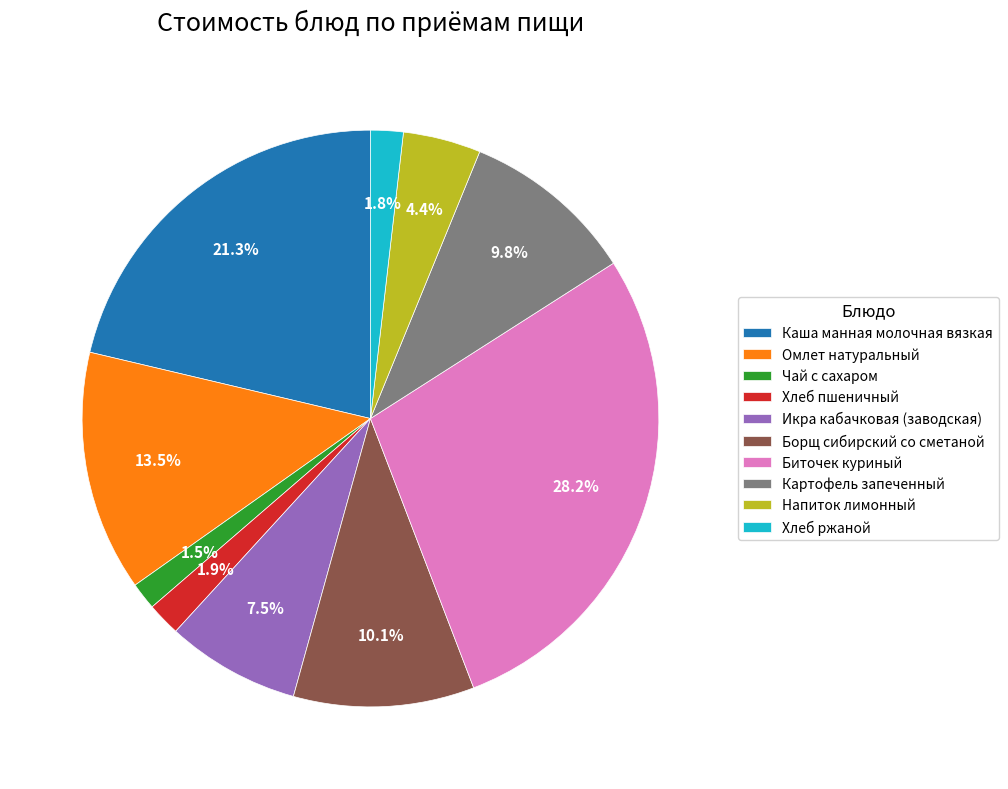

What is the largest slice in the pie chart?

Биточек куриный